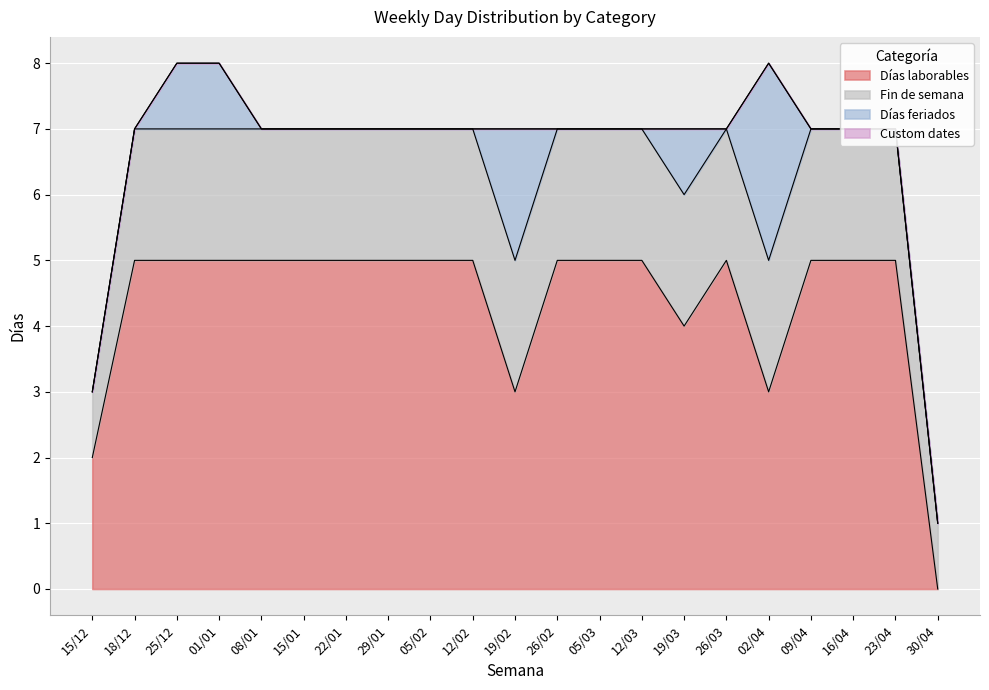

At which label does Días laborables reach its minimum?

30/04